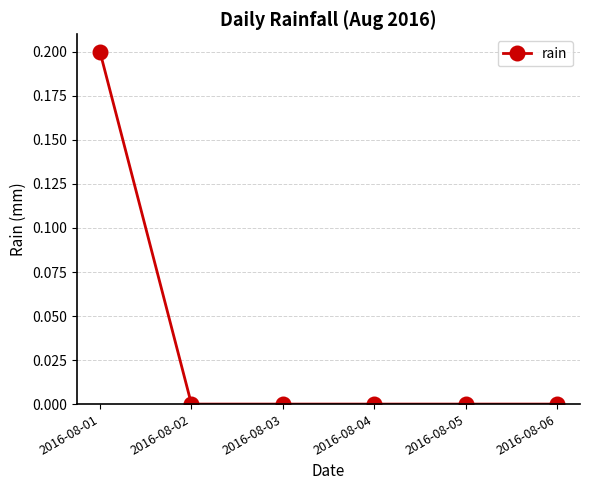

Between 2016-08-01 and 2016-08-05, which is larger?

2016-08-01